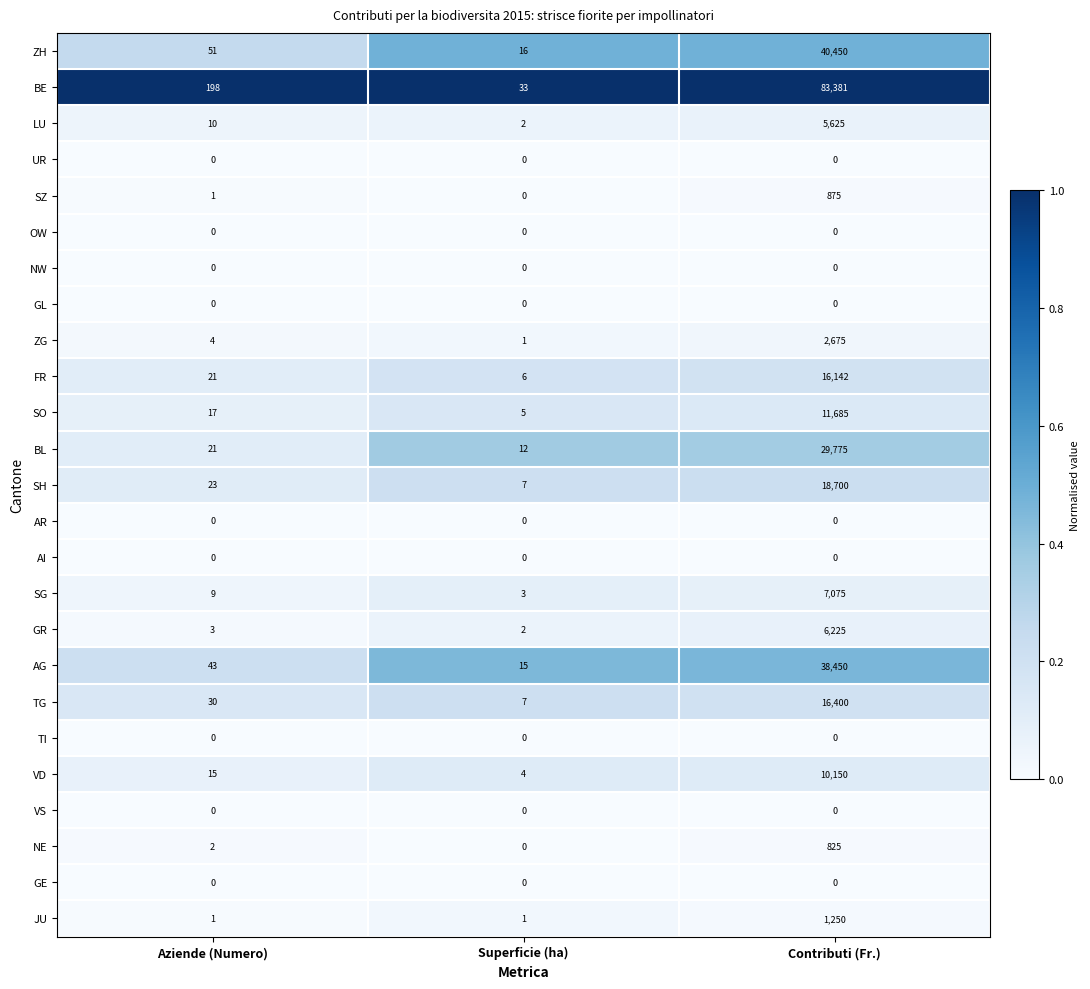

Is it true that TG equals 10131 at Contributi (Fr.)?

False